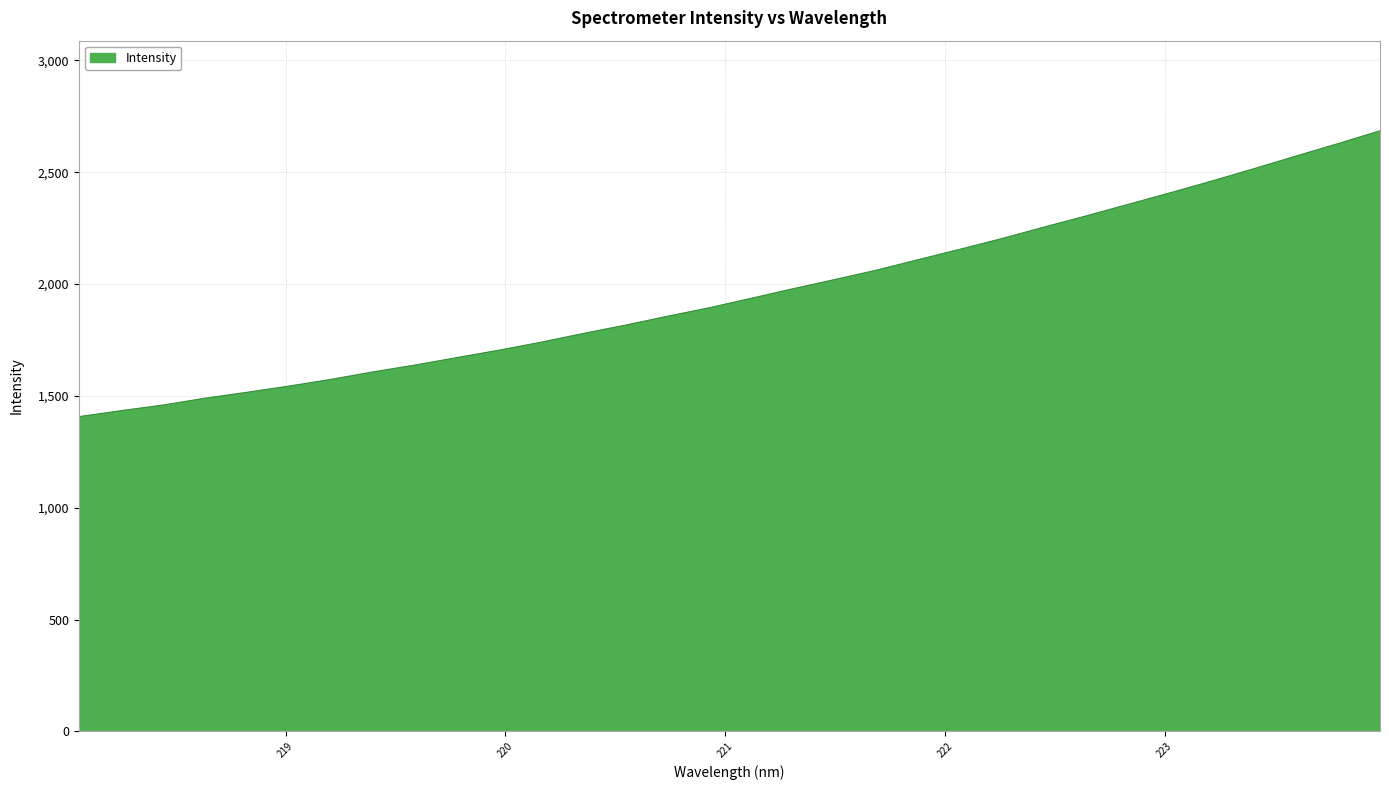

What is the average value?

1962.0